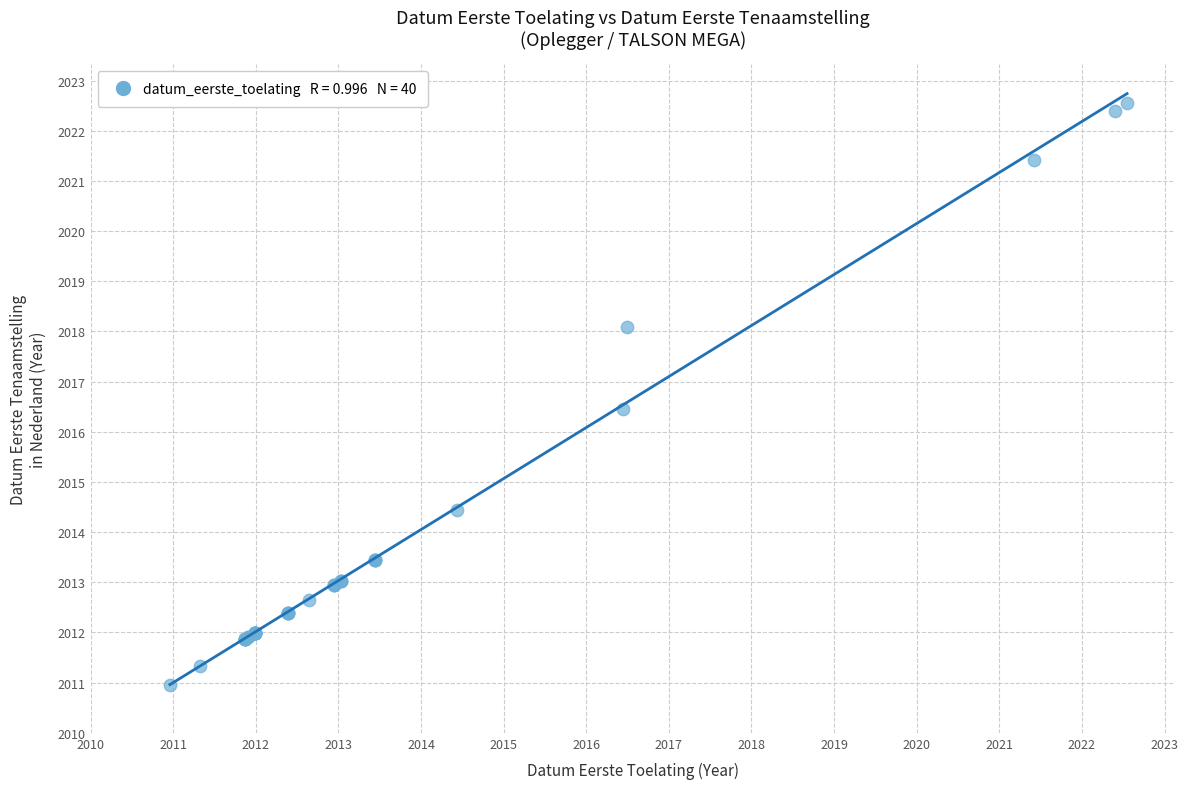

What Y value in the scatter plot is closest to 2016?

2016.4